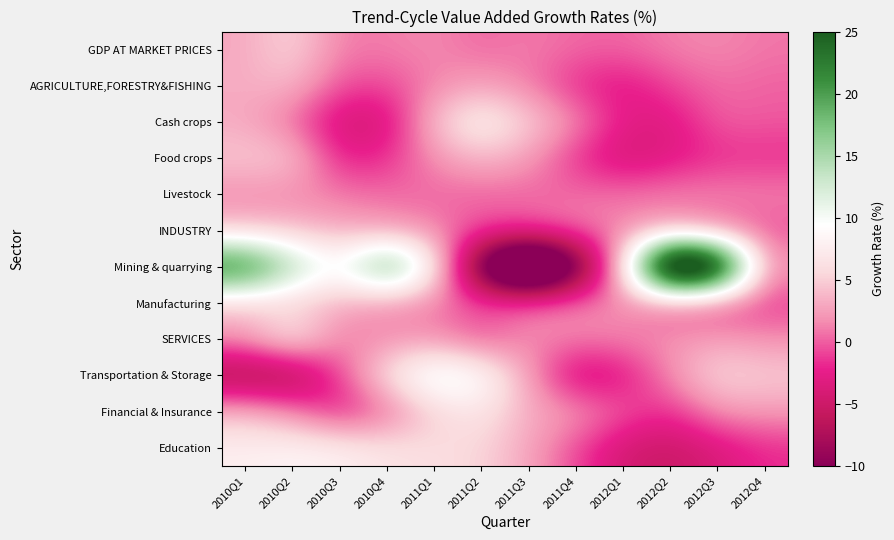

What is the smallest value displayed?

-25.5